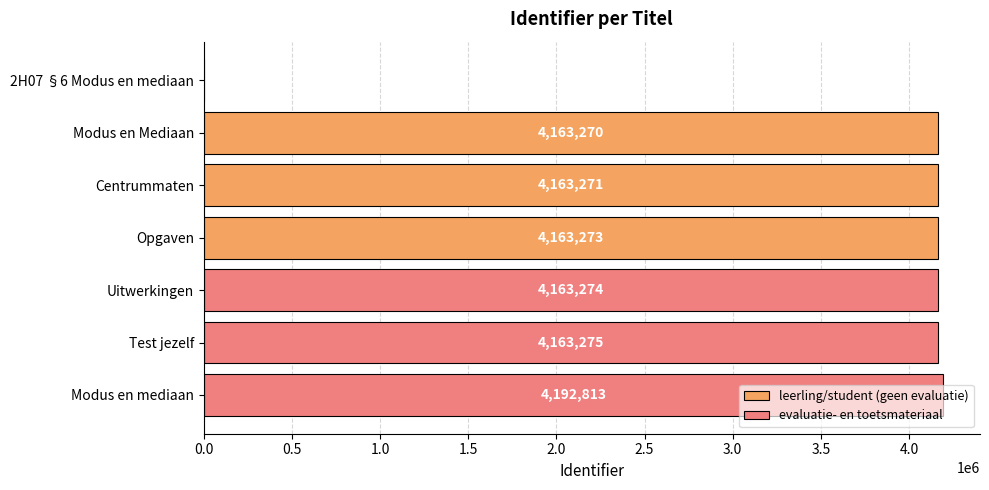

What is the label of the 3rd bar from the right?

Uitwerkingen